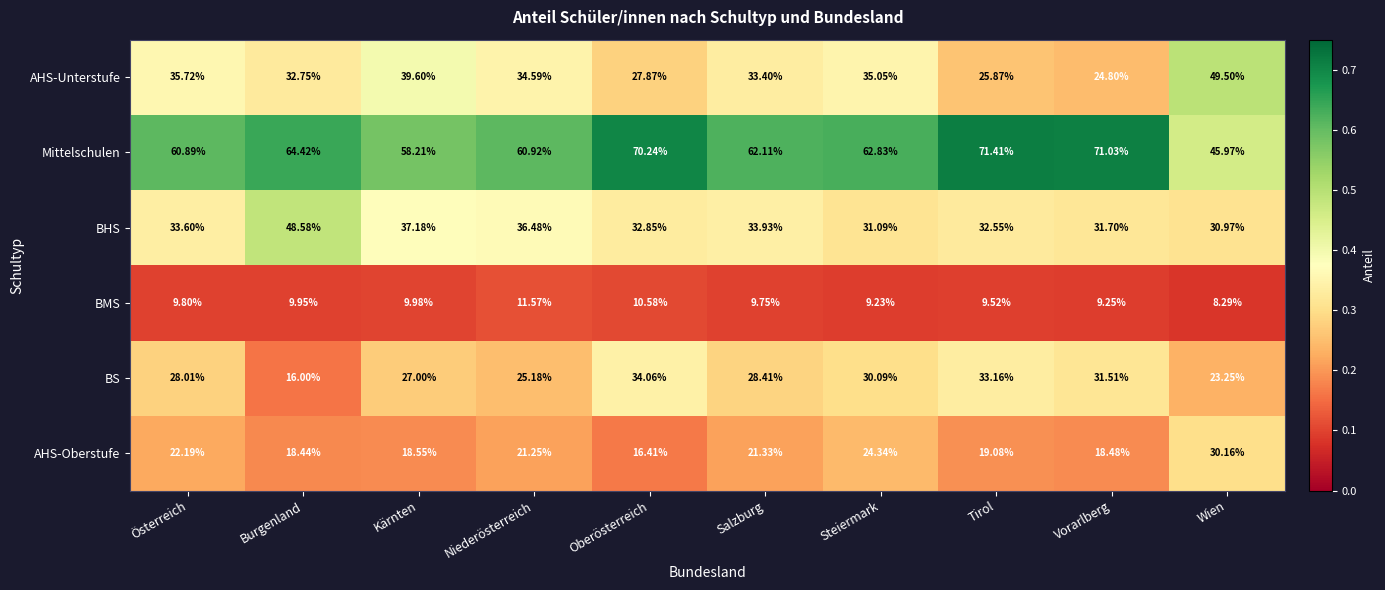

At which category is the sum across all series the highest?

Steiermark